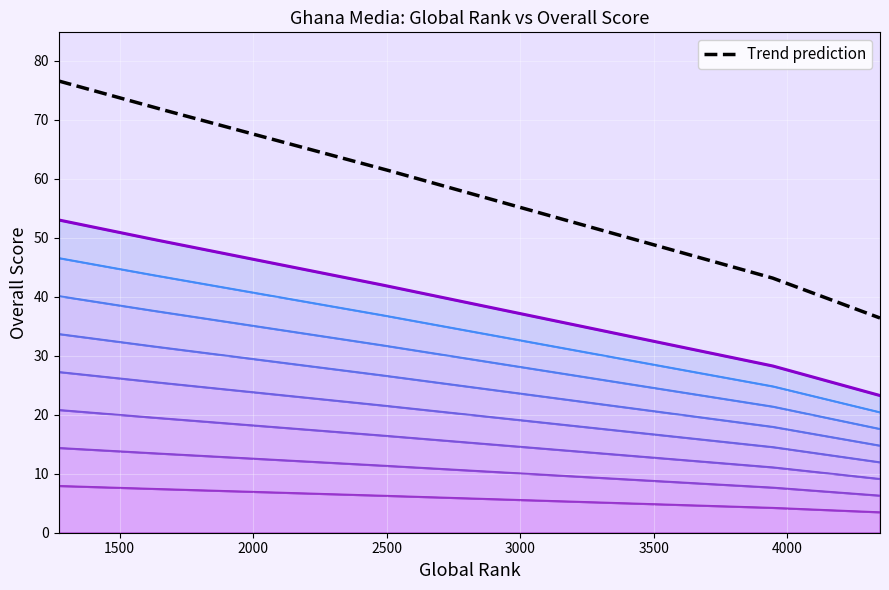

Which has a higher value, 1622 or 4348?

1622